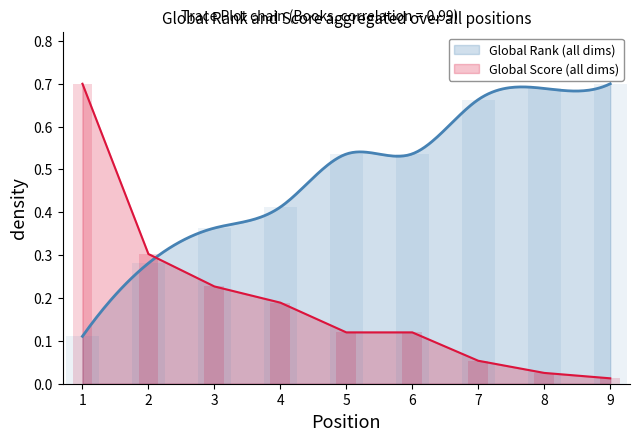

Between 4 and 9, which series saw the biggest shift?

Global Rank